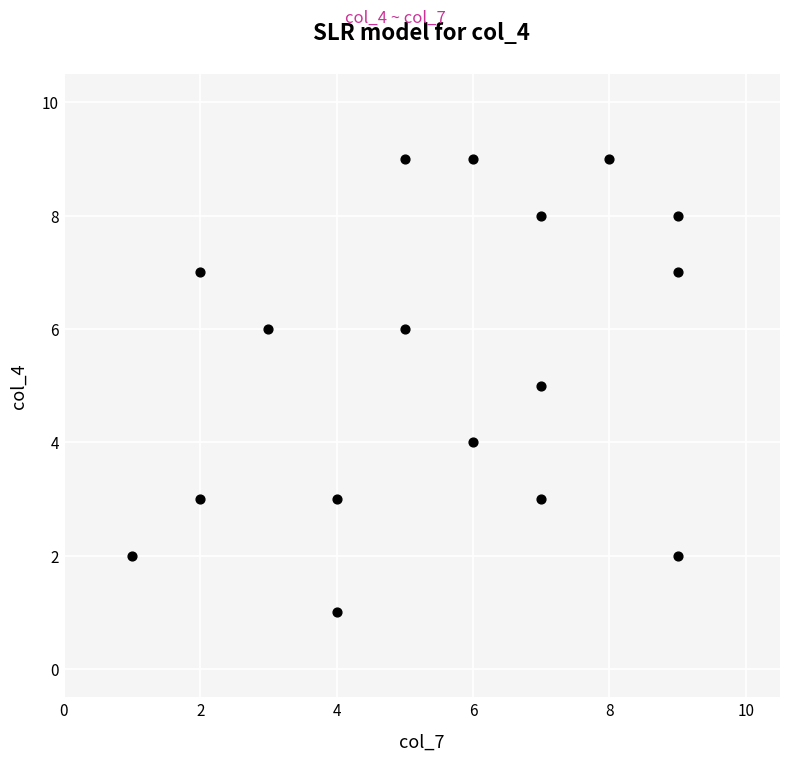

What is the range of Y values (max minus min)?

8